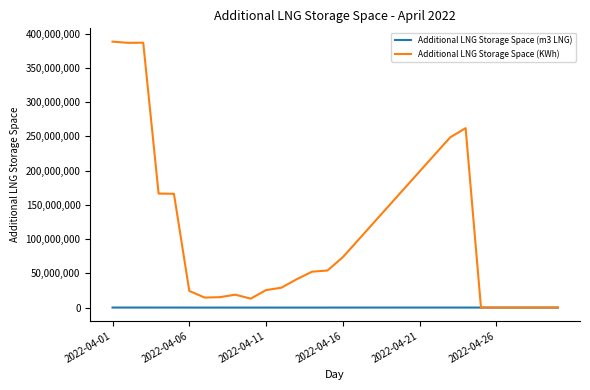

Which series has the largest total across all categories?

Additional LNG Storage Space (KWh)